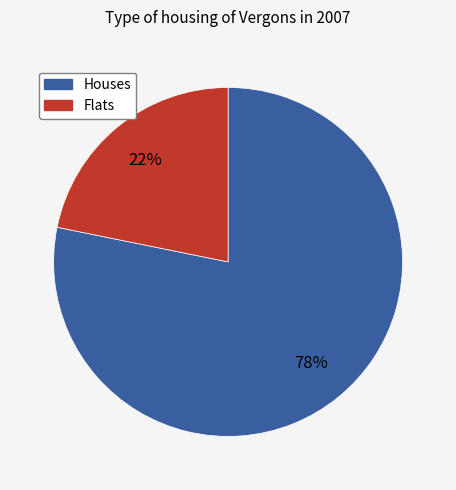

To the nearest percent, what is the average slice percentage?

50%